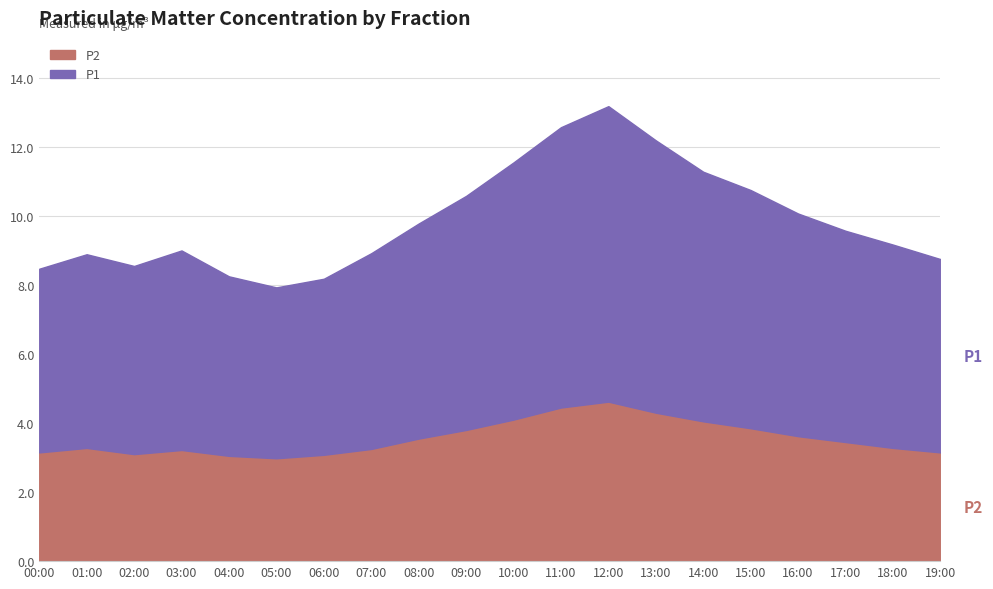

What is the value of the P2 point at the 11th from the left?

4.1